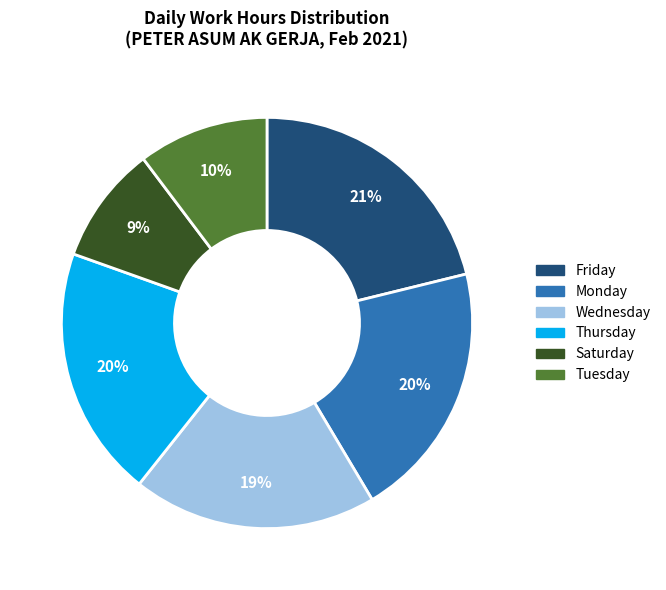

Is there any slice that represents more than half of the pie?

No